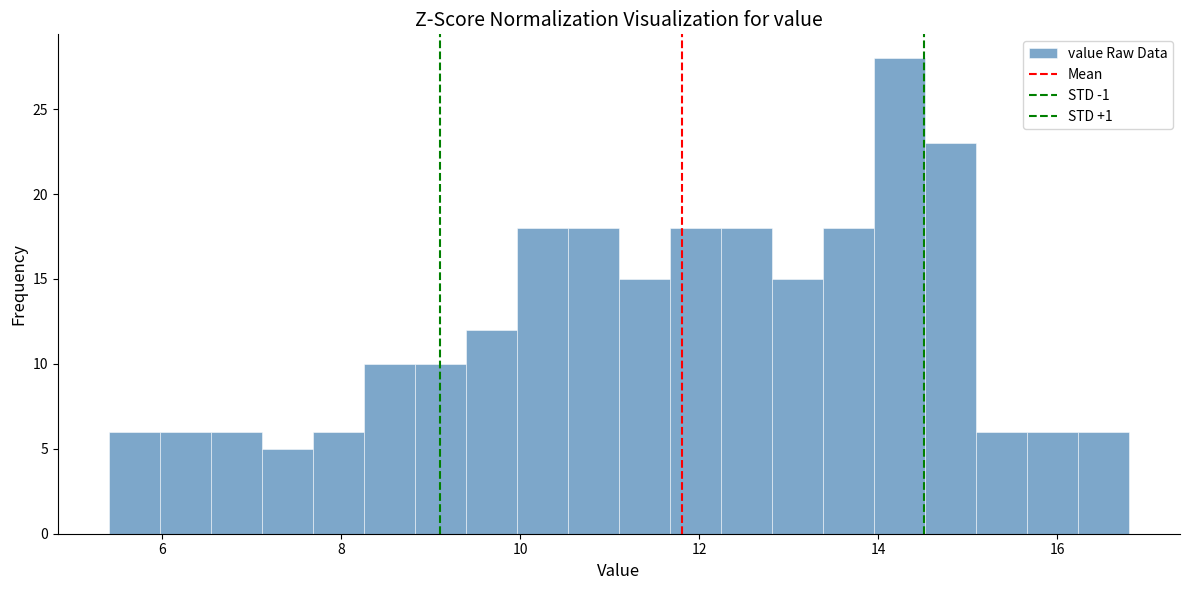

Around what value on the x-axis is the tallest bar? Give the approximate position of its centre, as read against the axis.

14.2